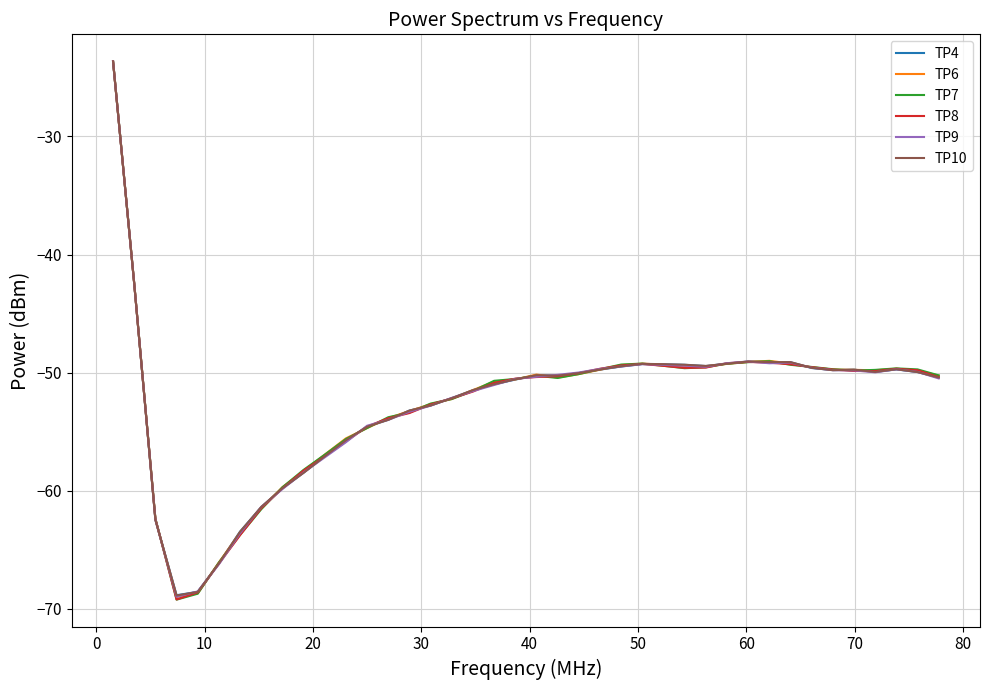

Which series has the widest spread of values?

TP7